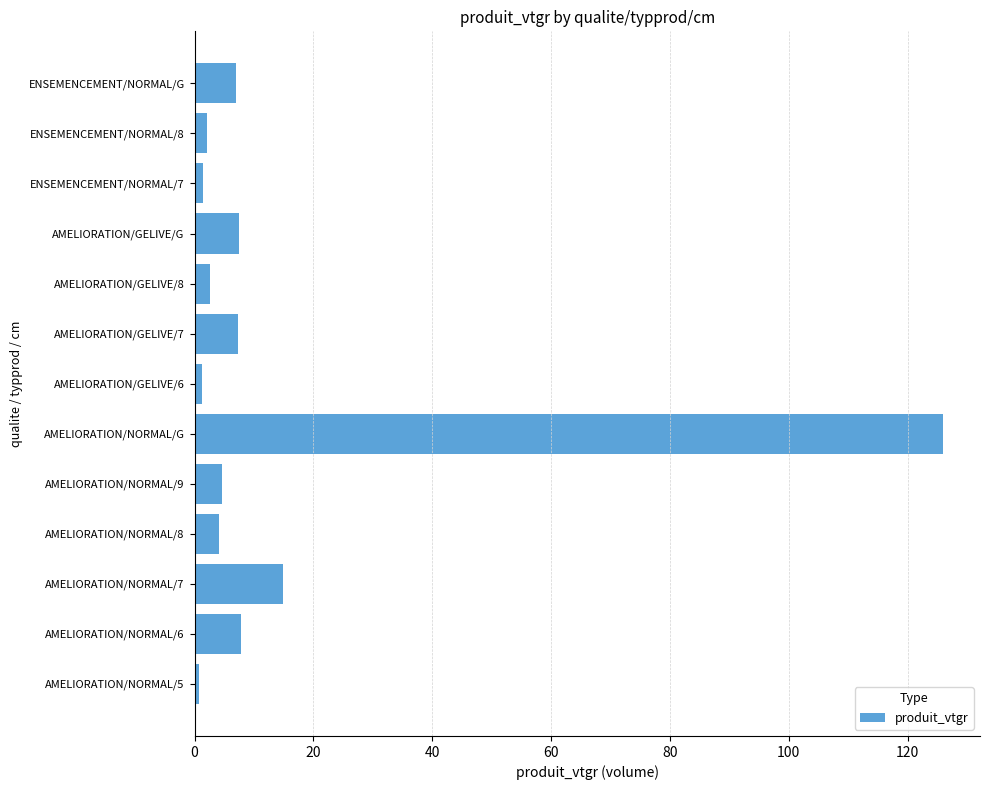

Which has a higher value, ENSEMENCEMENT/NORMAL/G or AMELIORATION/GELIVE/6?

ENSEMENCEMENT/NORMAL/G